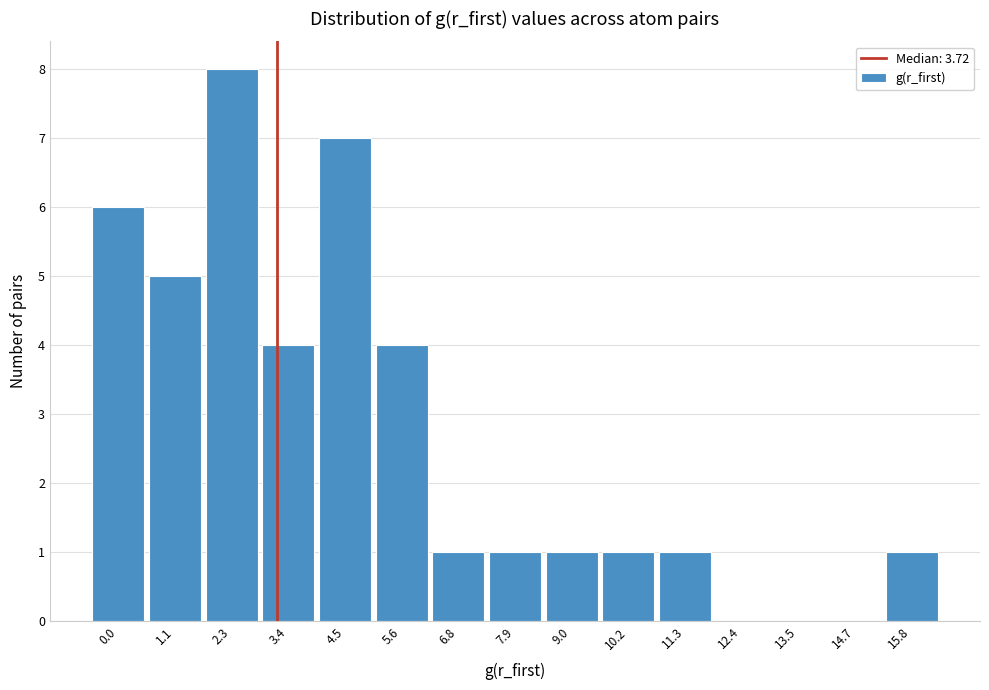

Reading right to left, list all the values displayed in this chart.

15.8=1	14.7=0	13.5=0	12.4=0	11.3=1	10.2=1	9.0=1	7.9=1	6.8=1	5.6=4	4.5=7	3.4=4	2.3=8	1.1=5	0.0=6